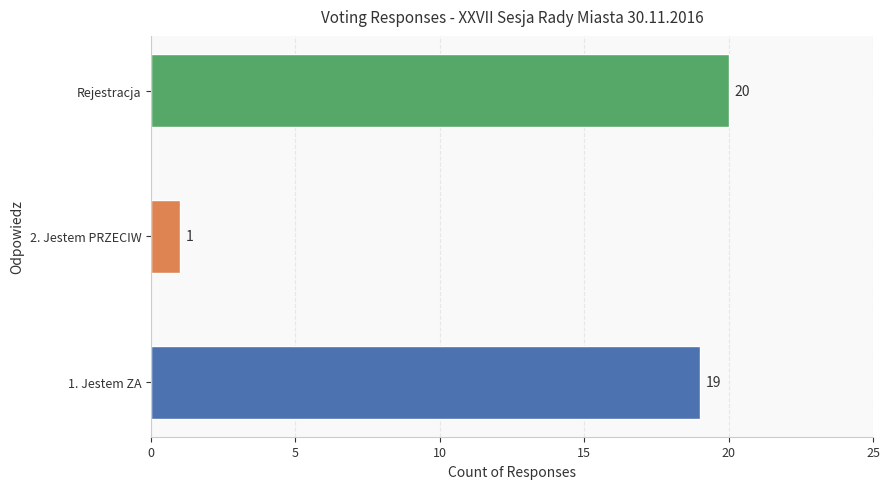

Which has a higher value, Rejestracja or 2. Jestem PRZECIW?

Rejestracja